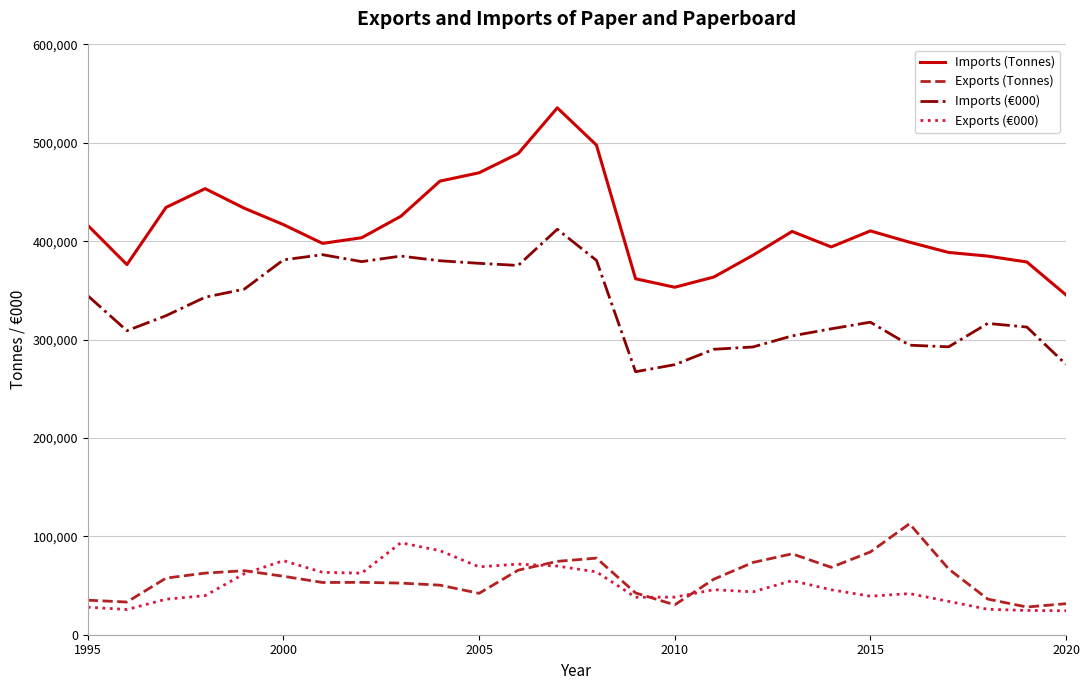

True or false: Exports (€000) and Imports (€000) cross at least once.

False